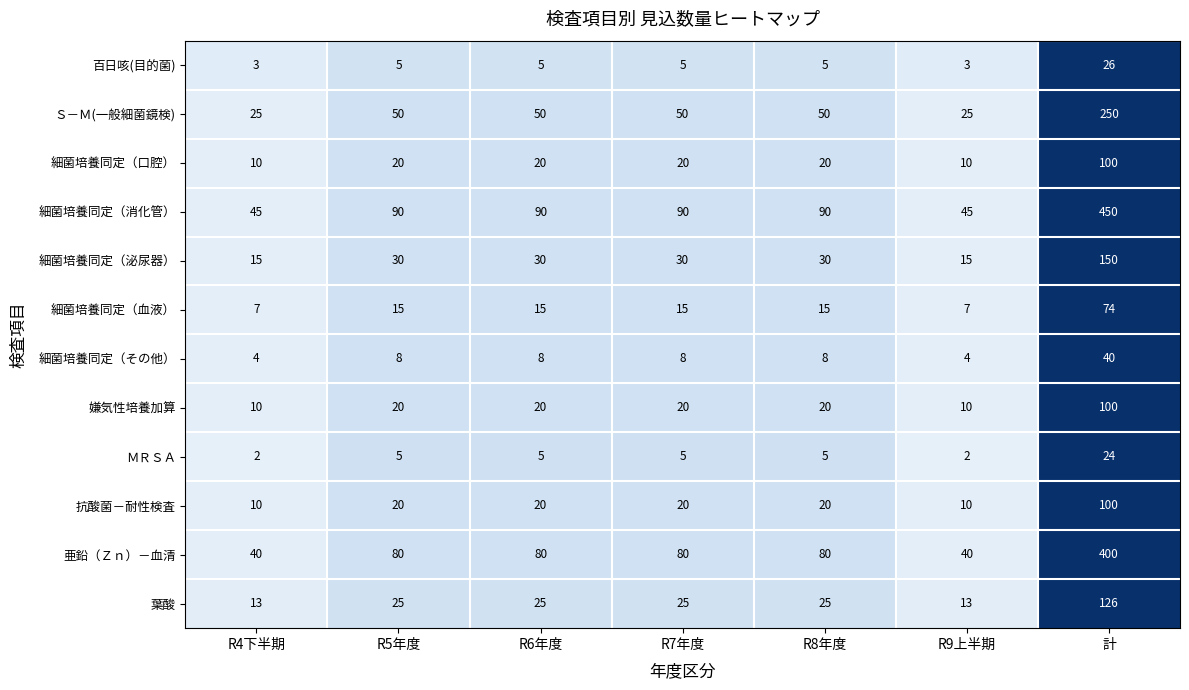

What is the minimum value for 抗酸菌－耐性検査?

10